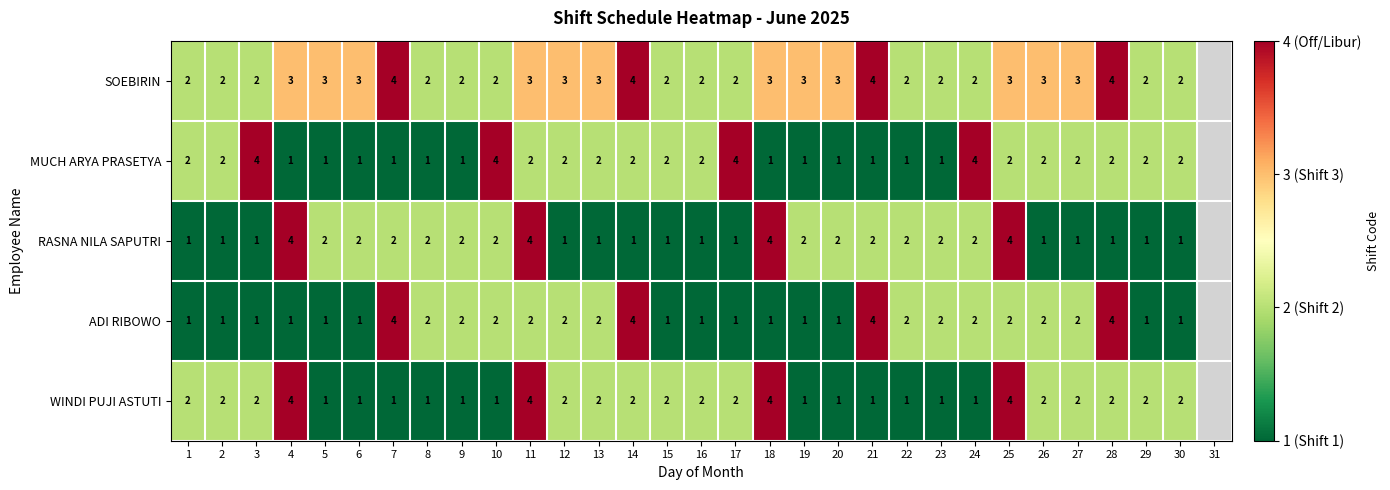

Is it true that WINDI PUJI ASTUTI equals 0.3 at 23?

False